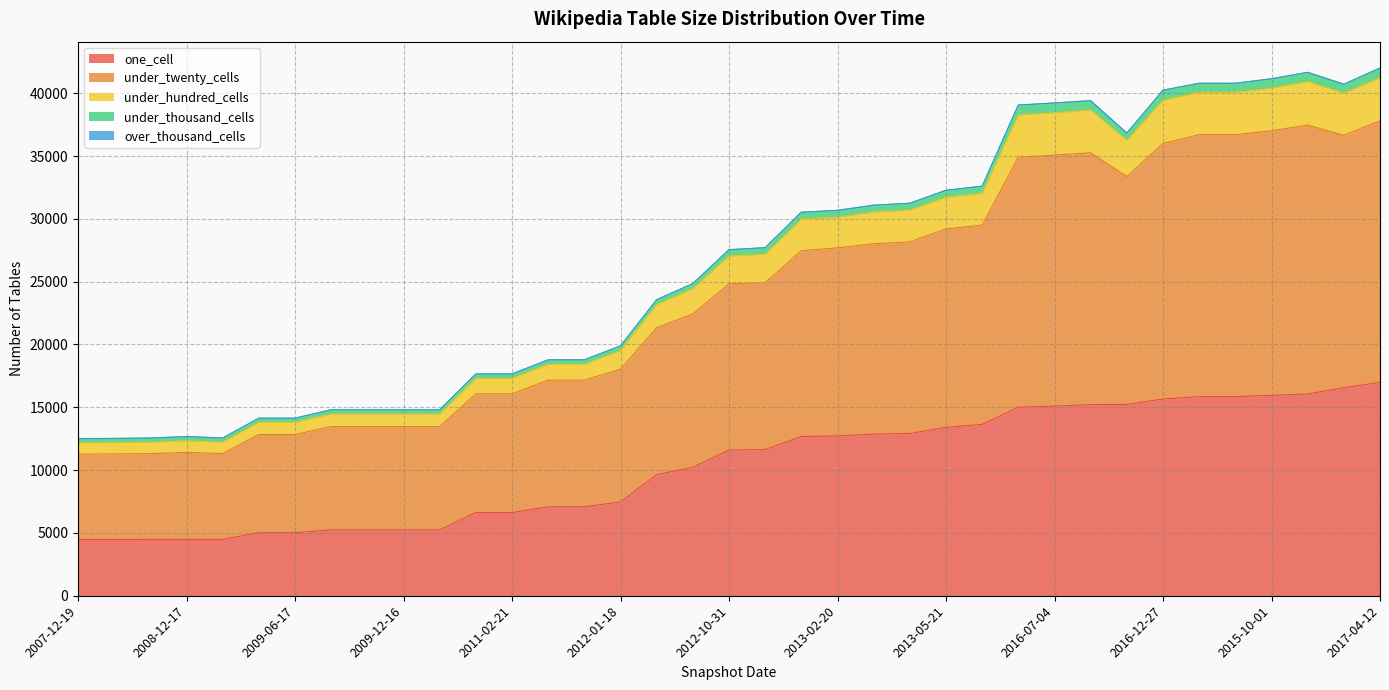

What is the minimum value for one_cell?

4472